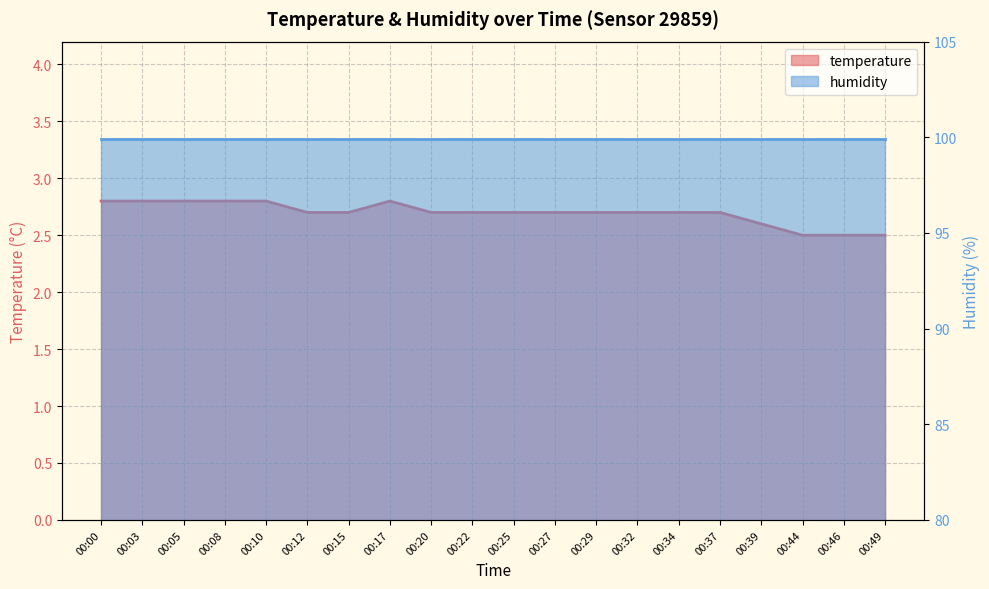

Reading left to right, list all the values displayed in this chart.

2.8	2.8	2.8	2.8	2.8	2.7	2.7	2.8	2.7	2.7	2.7	2.7	2.7	2.7	2.7	2.7	2.6	2.5	2.5	2.5